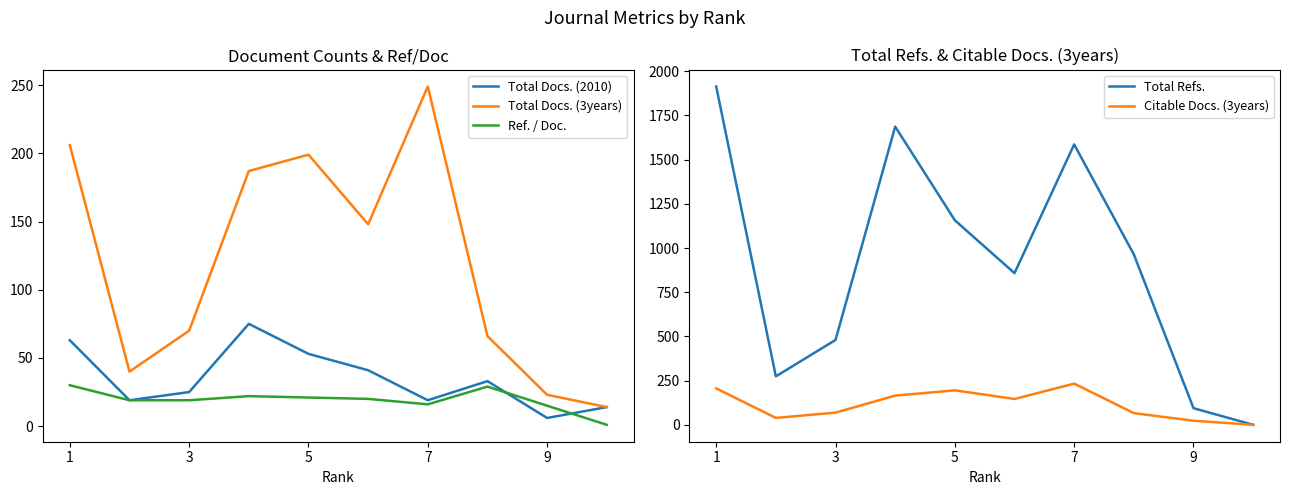

True or false: Ref. / Doc. and Total Docs. (3years) cross at least once.

False